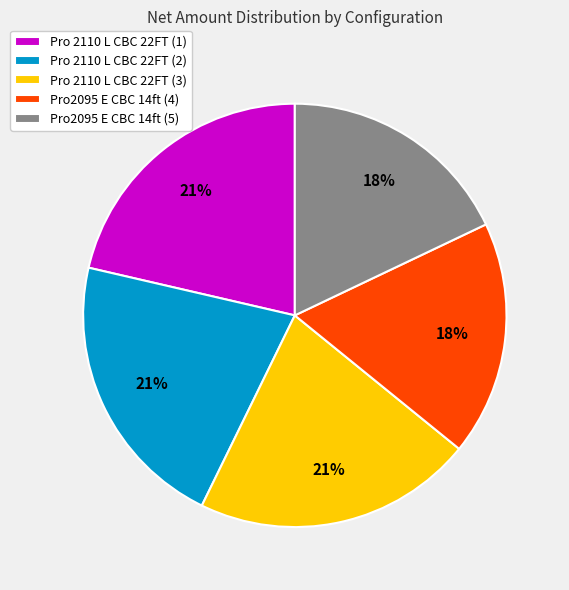

What is the ratio of the value at Pro 2110 L CBC 22FT (1) to the value at Pro 2110 L CBC 22FT (2)?

1.0